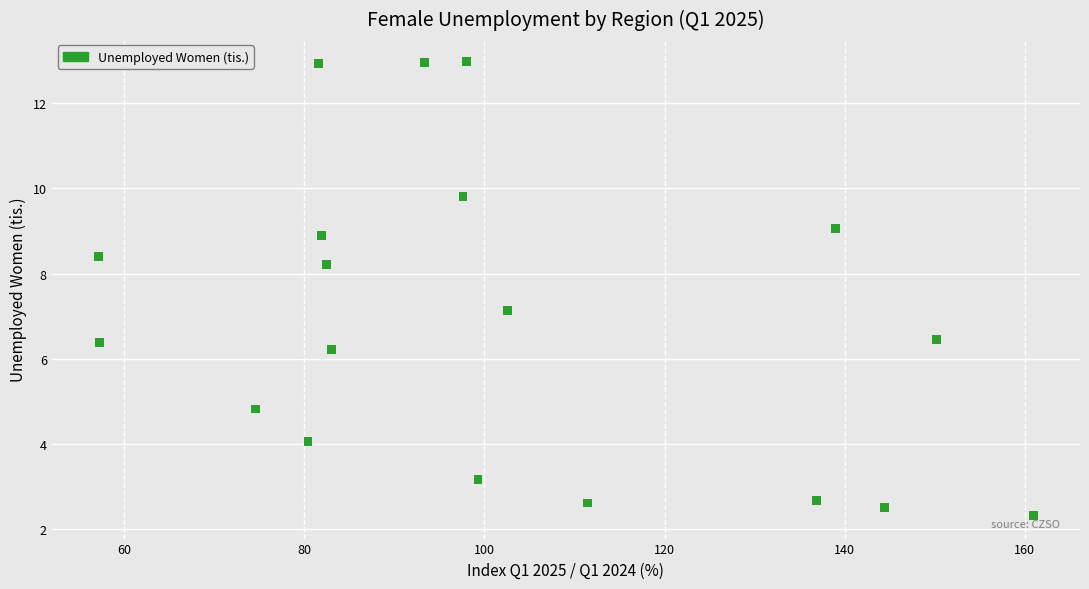

What Y value in the scatter plot is closest to 7?

7.1